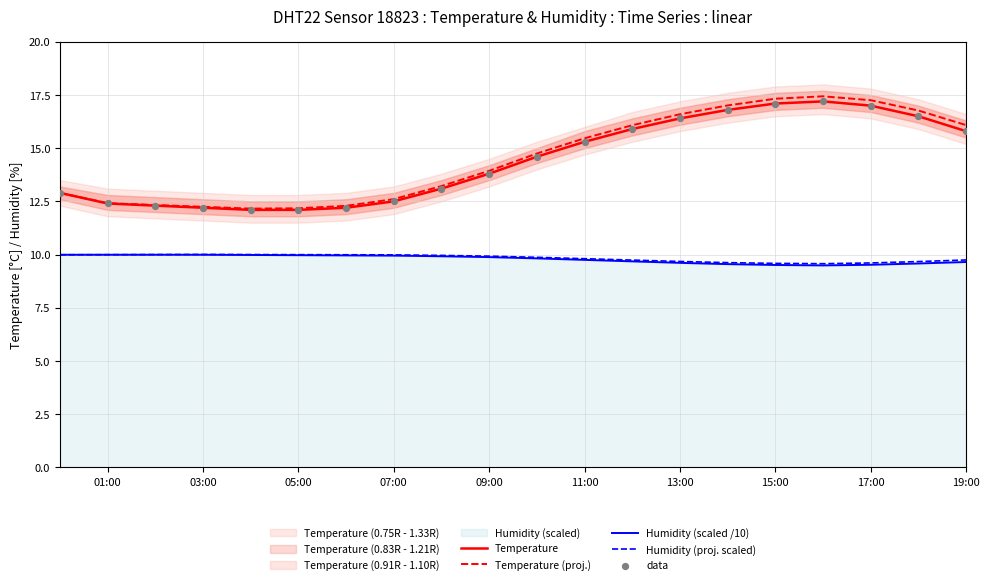

At how many categories does at least one series exceed 15?

9